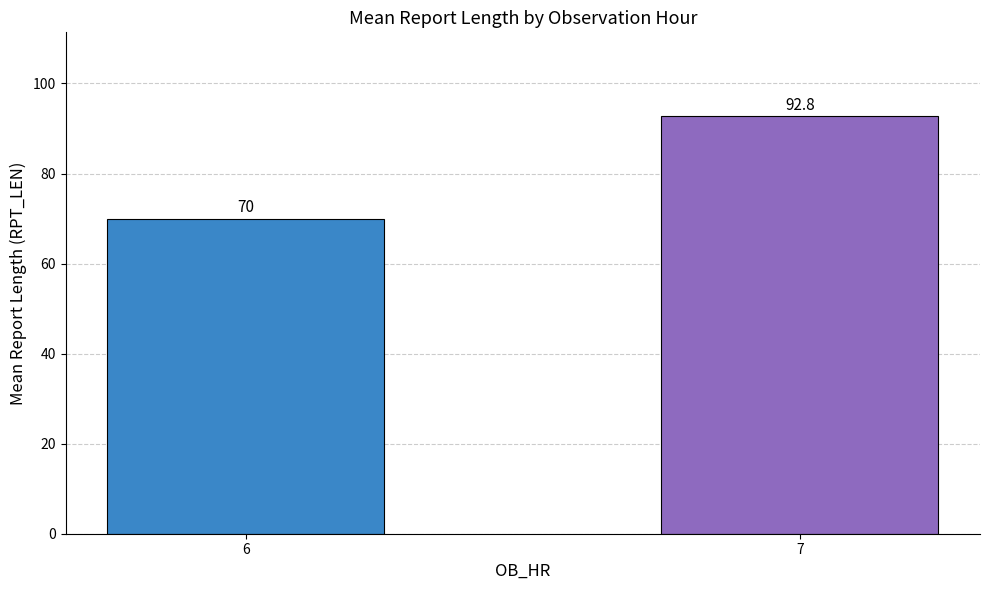

Are the bars horizontal?

No